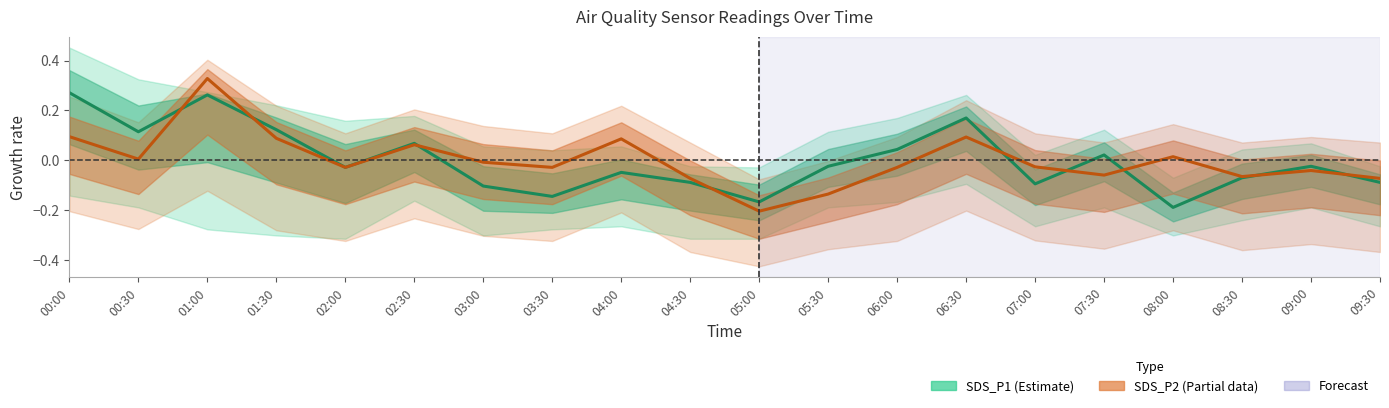

Rank the series by their average value, from highest to lowest.

SDS_P2 (Estimate based on partial data), SDS_P1 (Estimate)